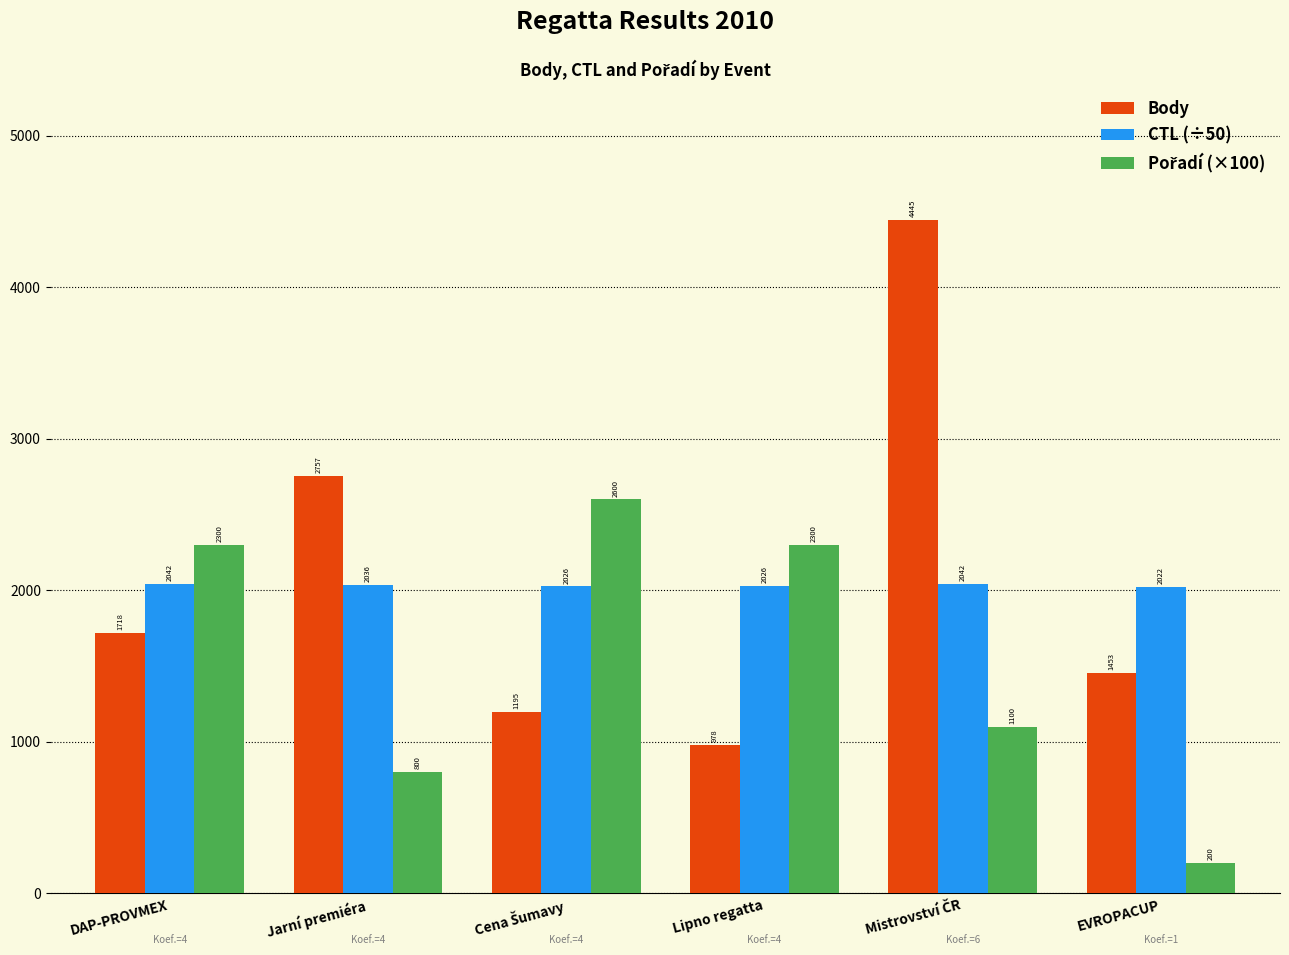

Which series has the largest total across all categories?

Body